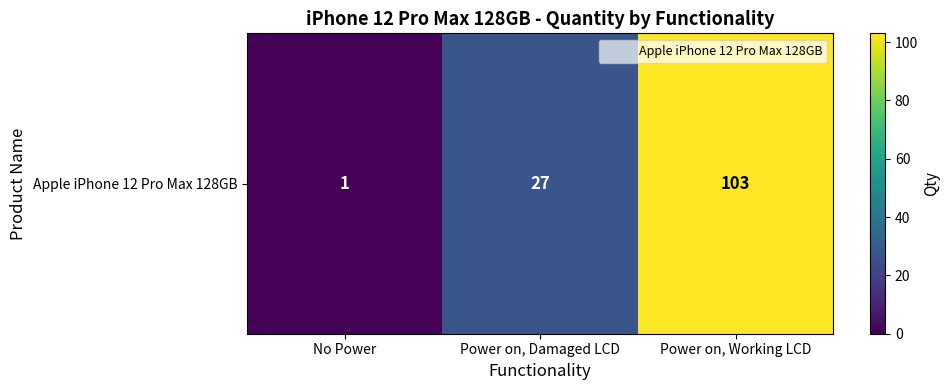

How many values are between 1 and 103?

3